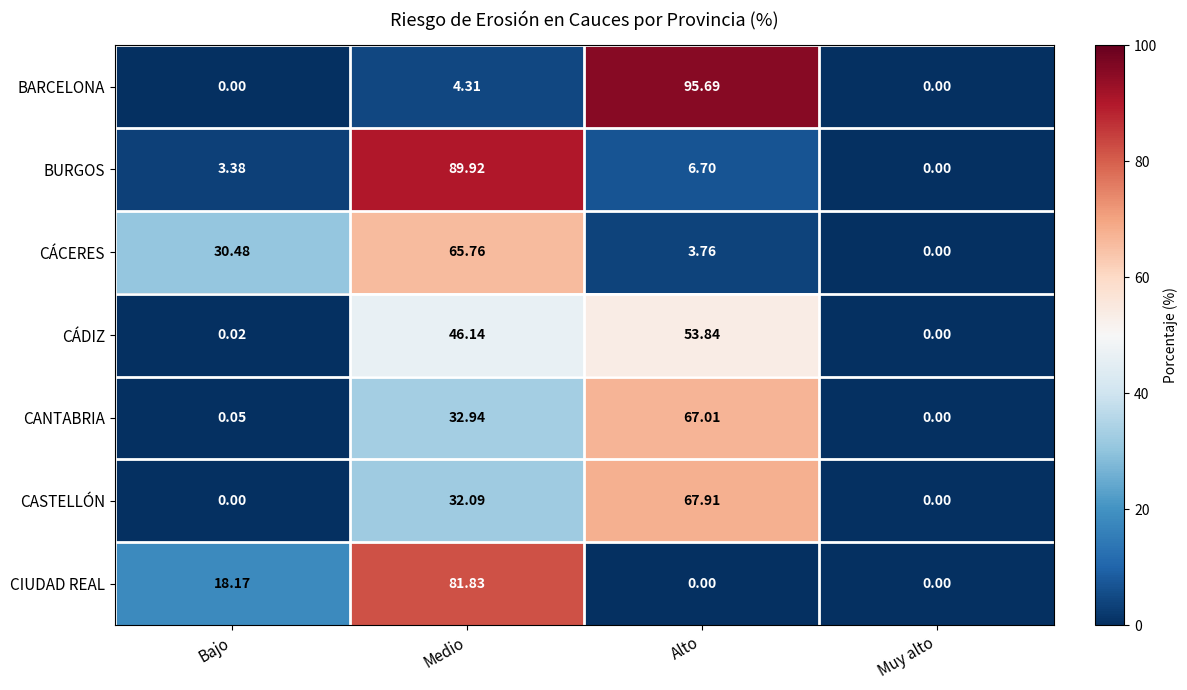

How many positive values does the CASTELLÓN series have?

2